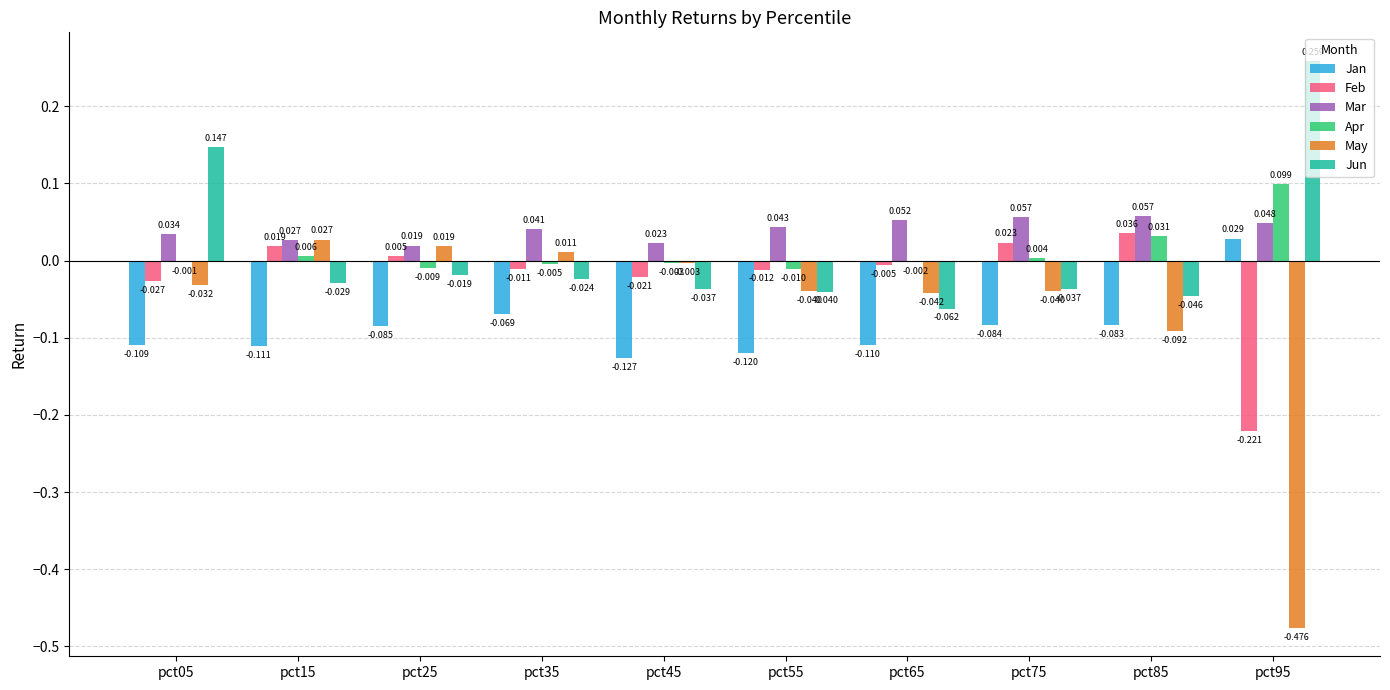

Is the value of Apr at pct05 greater than the value of May at pct65?

Yes